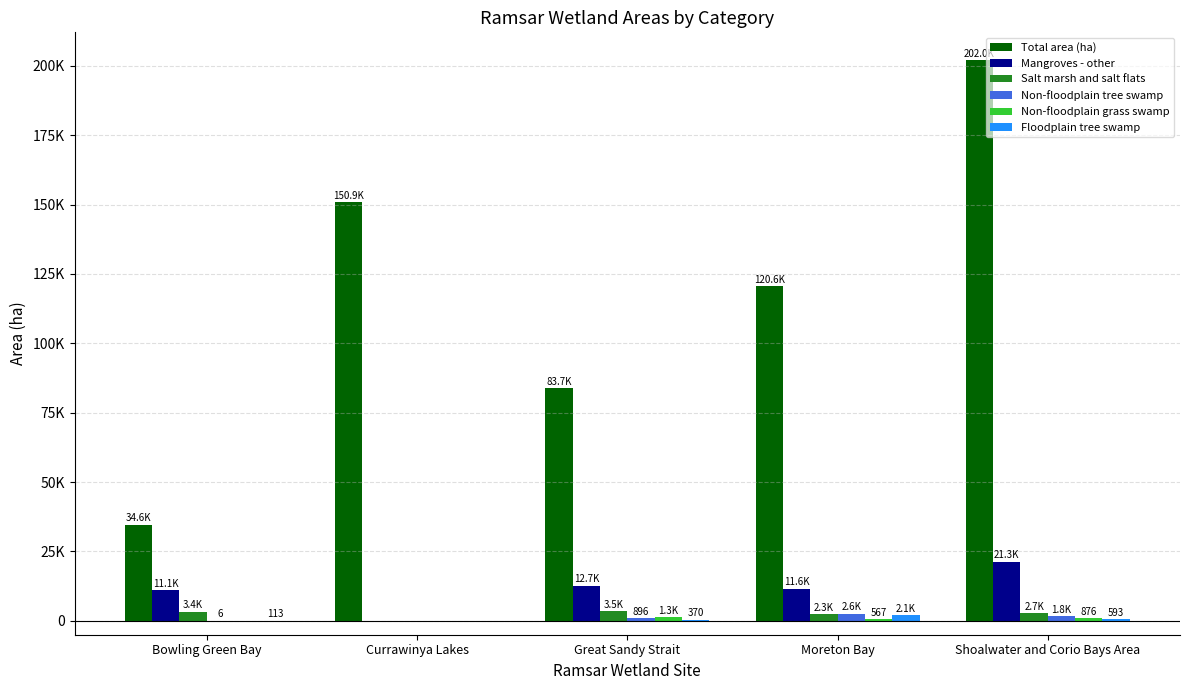

Does the chart contain stacked bars?

No